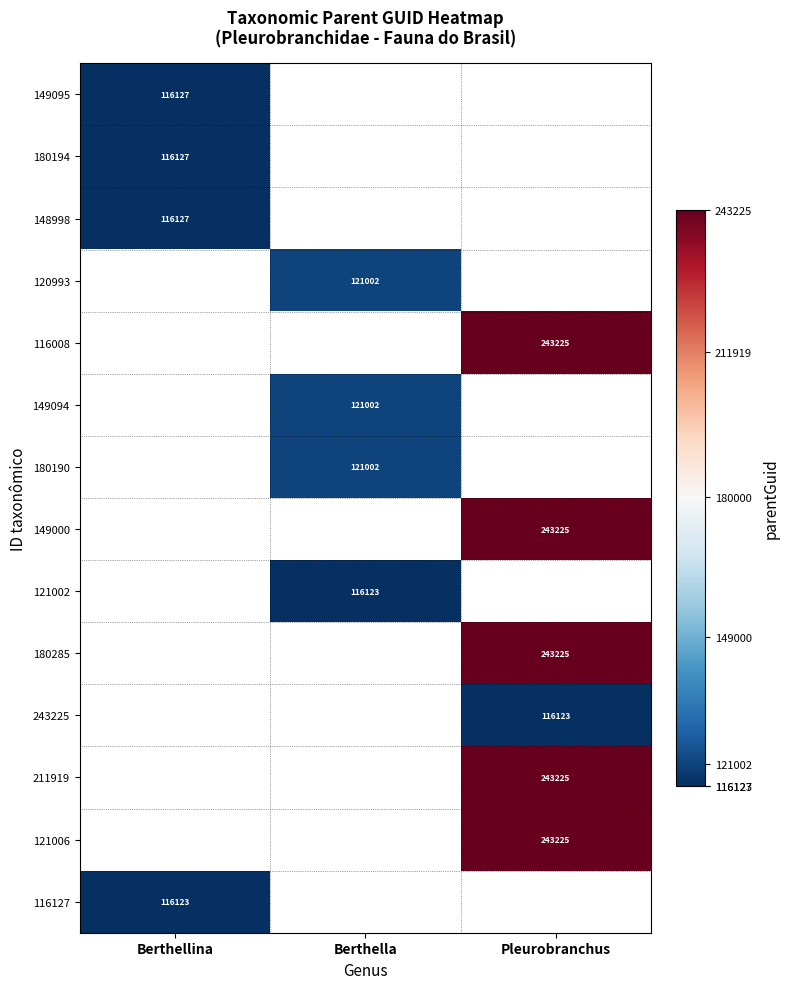

The value of 149000 at Pleurobranchus is 168302. True or false?

False